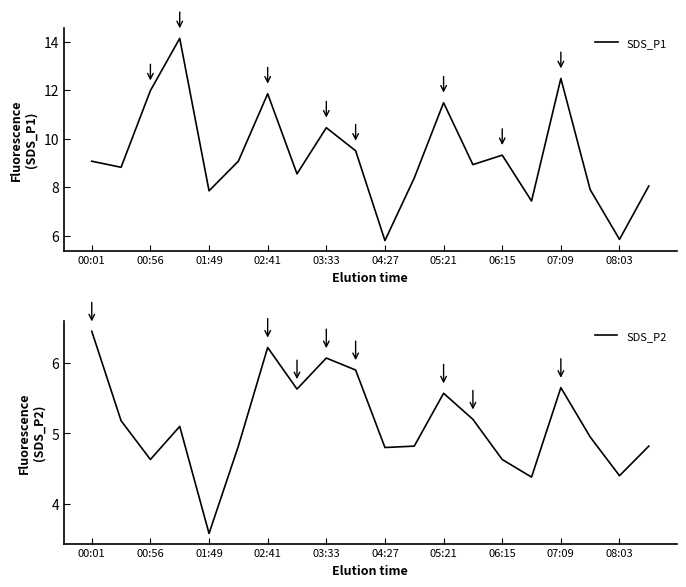

True or false: SDS_P1 and SDS_P2 intersect in this chart.

False